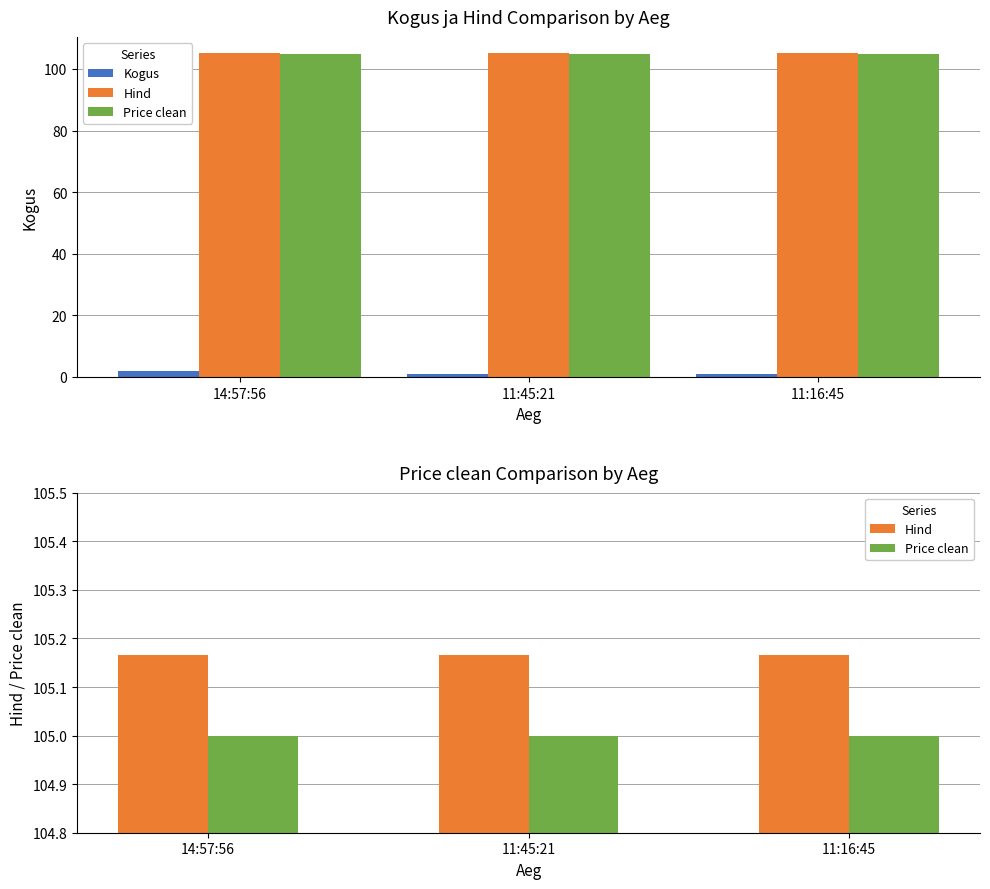

How many Kogus values are between 1 and 2?

3